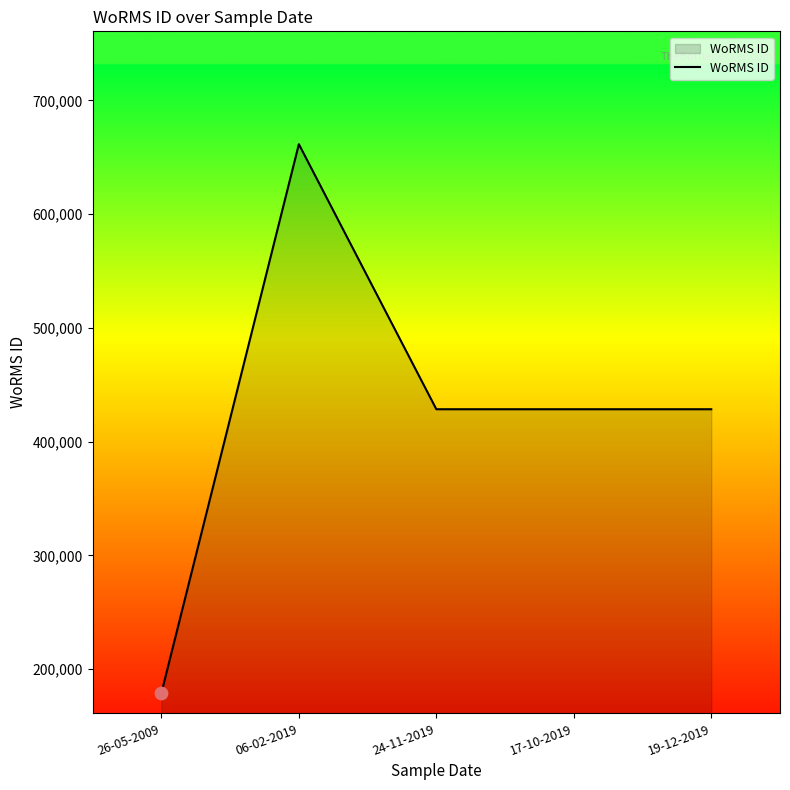

Between 24-11-2019 and 06-02-2019, which is larger?

06-02-2019